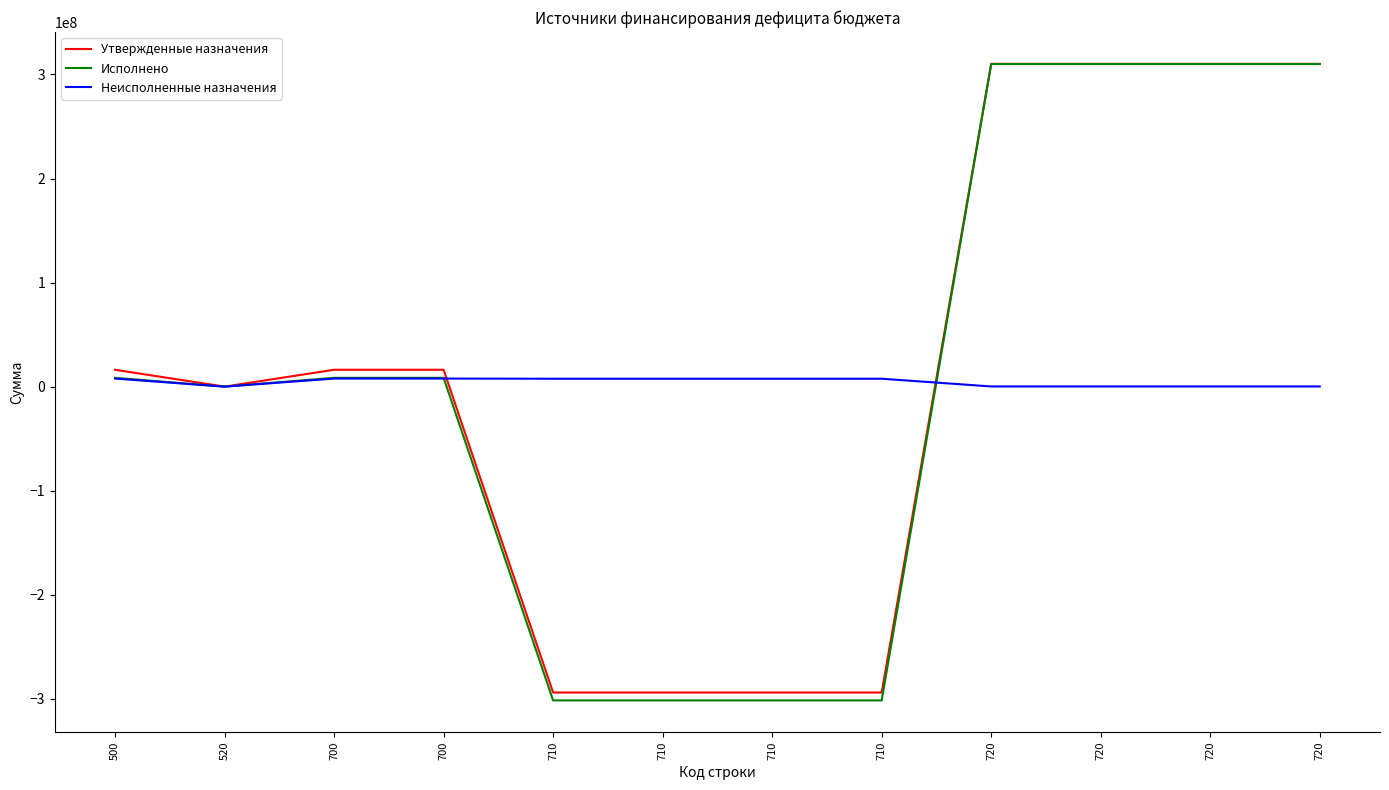

At which category is the sum across all series the highest?

720